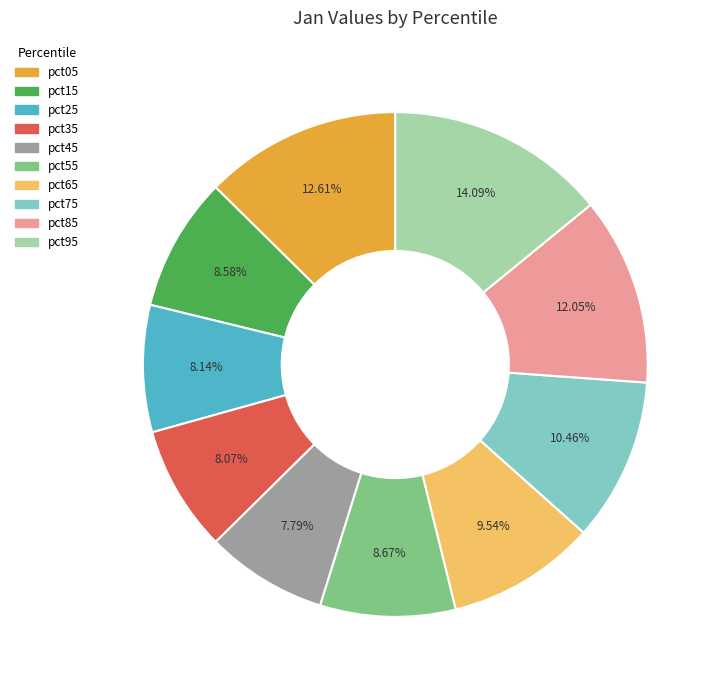

To the nearest percent, what percentage of the pie is pct65?

10%